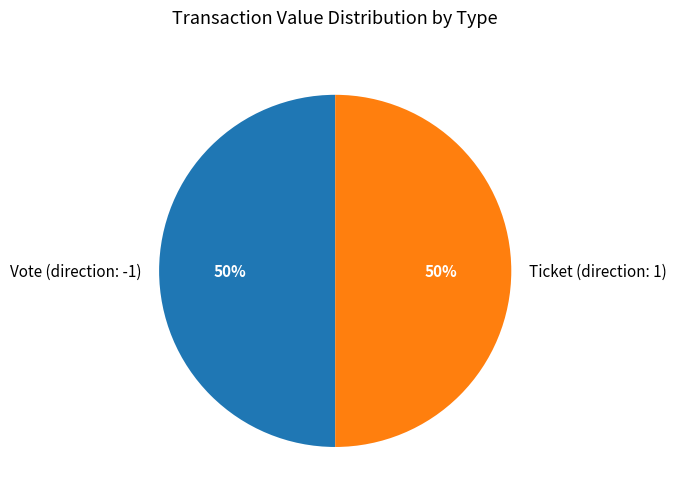

Count the number of slices in the pie.

2